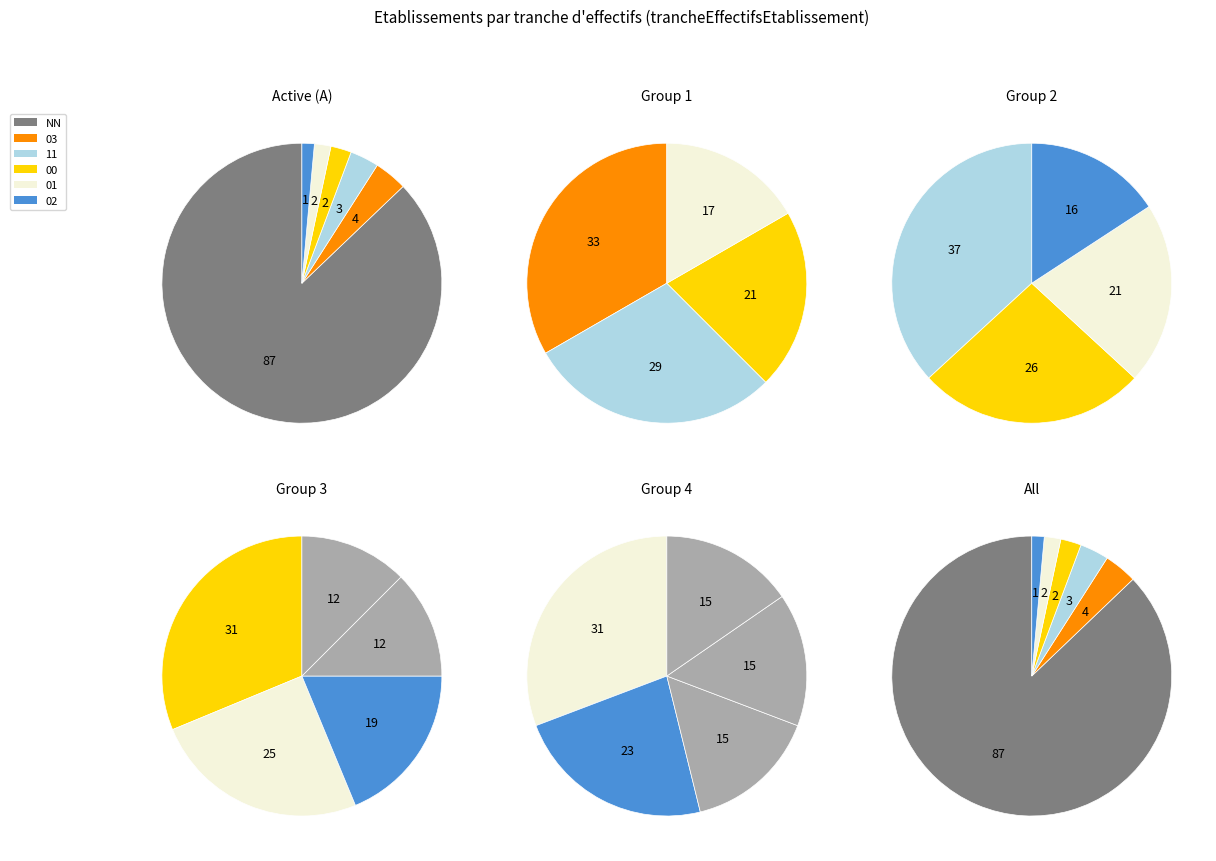

Which category accounts for the majority?

NN